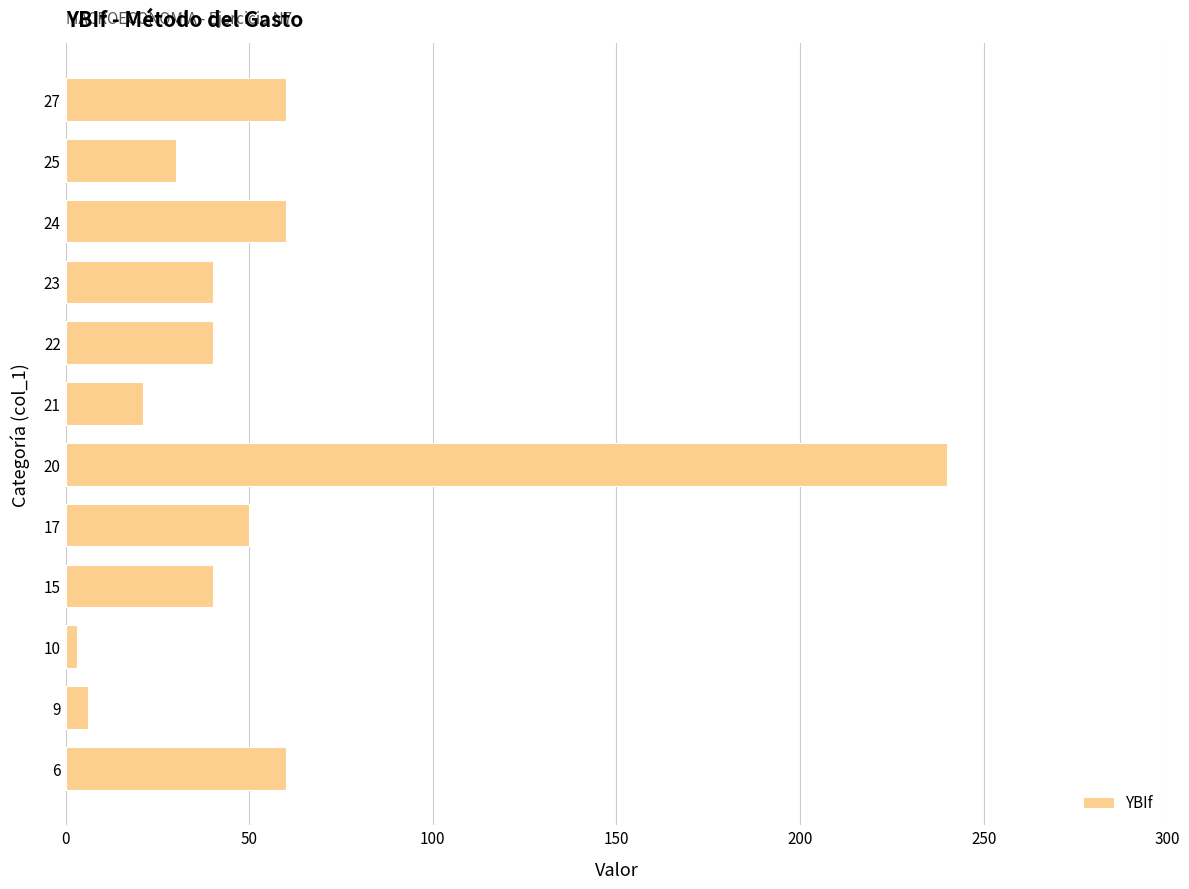

What is the average value?

54